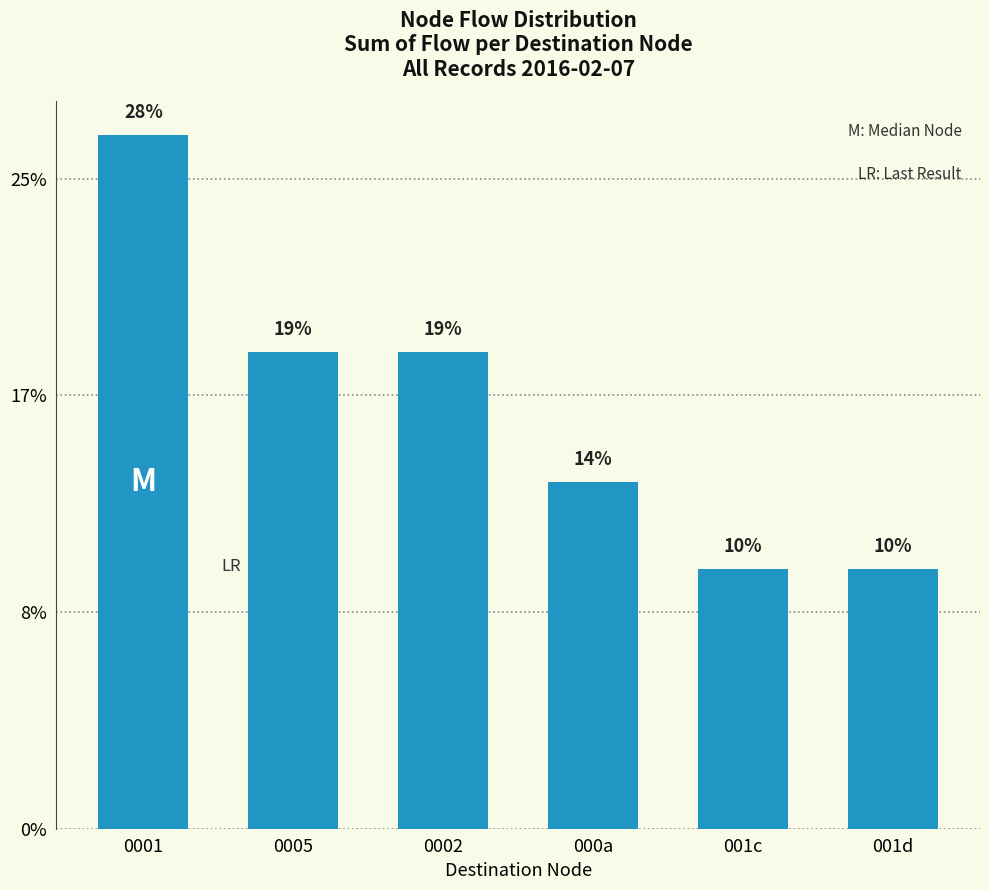

Does the chart contain any negative values?

No